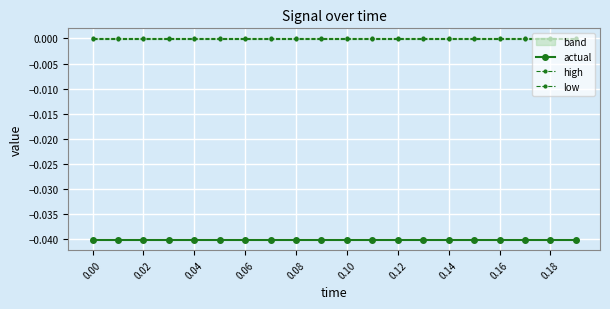

True or false: actual and low intersect in this chart.

False